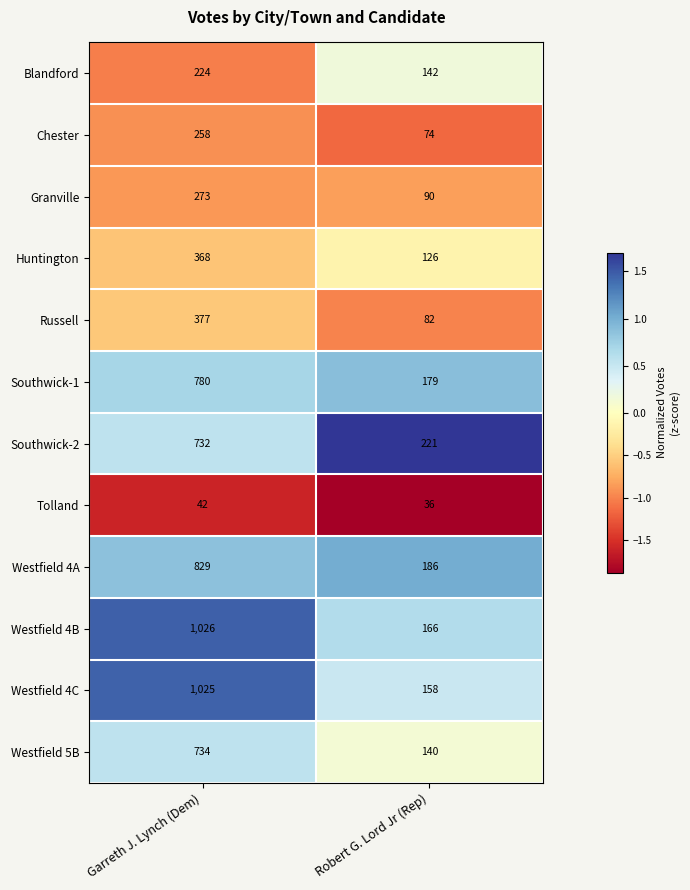

Reading right to left, list all the values displayed in this chart.

Blandford: 142	224
Chester: 74	258
Granville: 90	273
Huntington: 126	368
Russell: 82	377
Southwick-1: 179	780
Southwick-2: 221	732
Tolland: 36	42
Westfield 4A: 186	829
Westfield 4B: 166	1026
Westfield 4C: 158	1025
Westfield 5B: 140	734